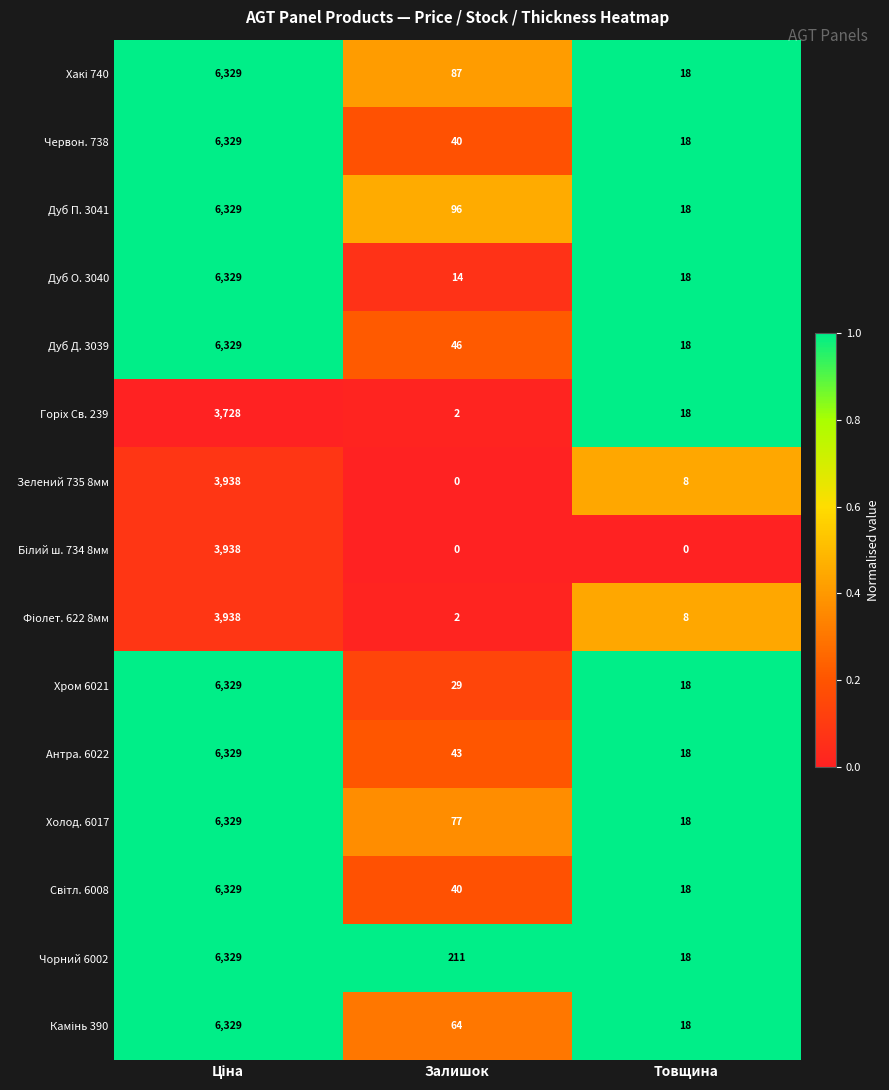

What is the spread (max minus min) of values at Товщина?

18